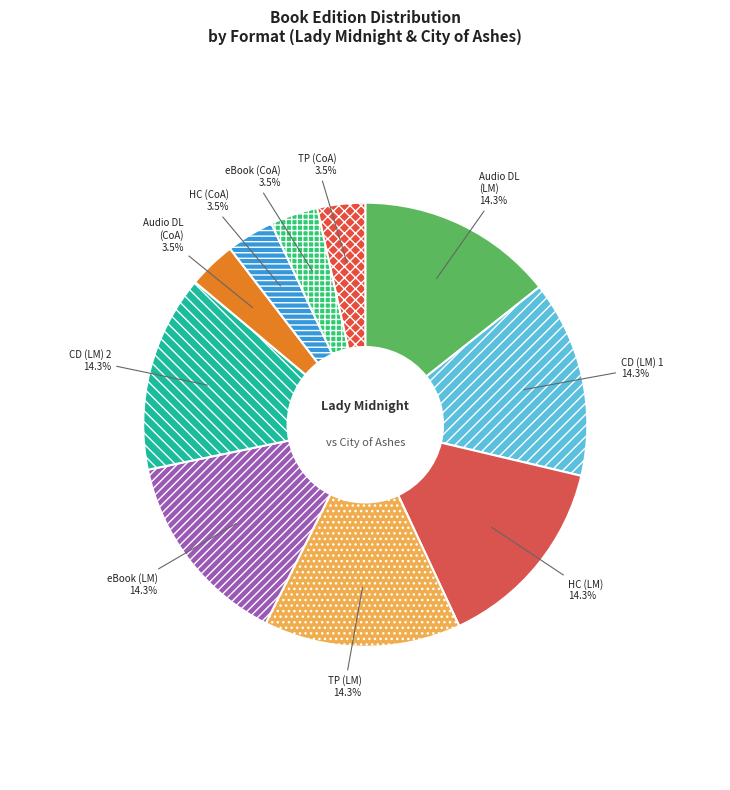

How many slices are in this pie chart?

10